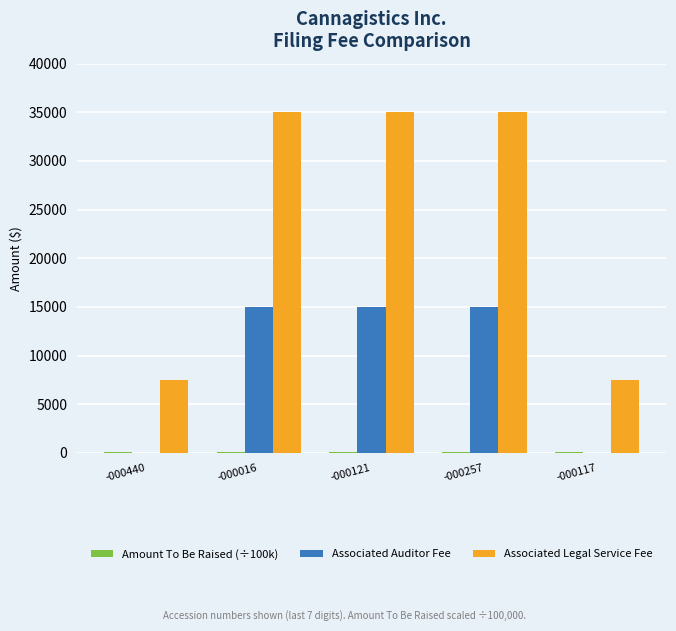

Which series changed the most between -000440 and -000121?

Associated Legal Service Fee